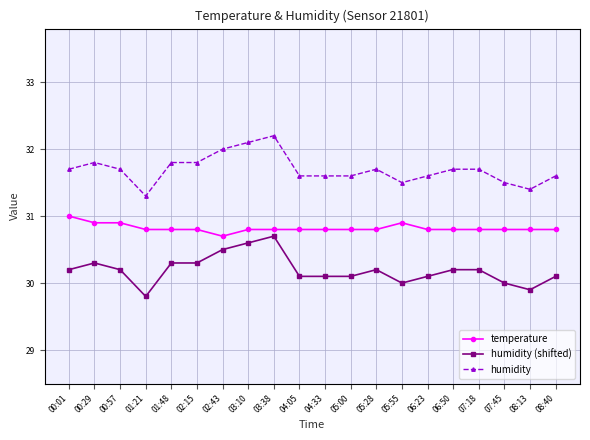

What is the difference between the highest and lowest values at 00:01?

1.5